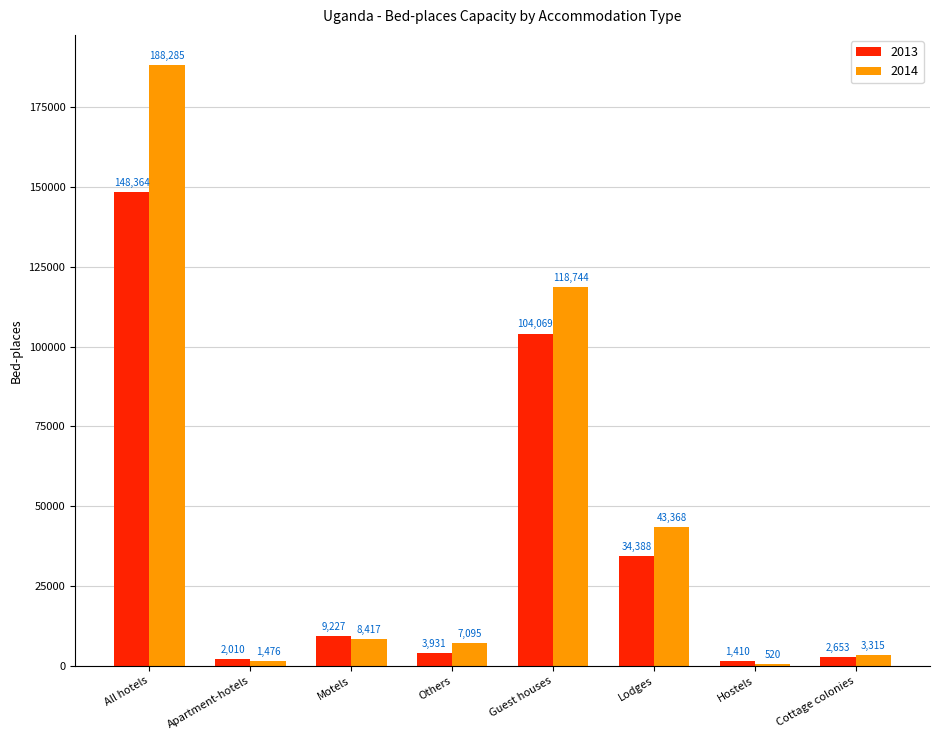

The value of 2013 at Lodges is 34388. True or false?

True